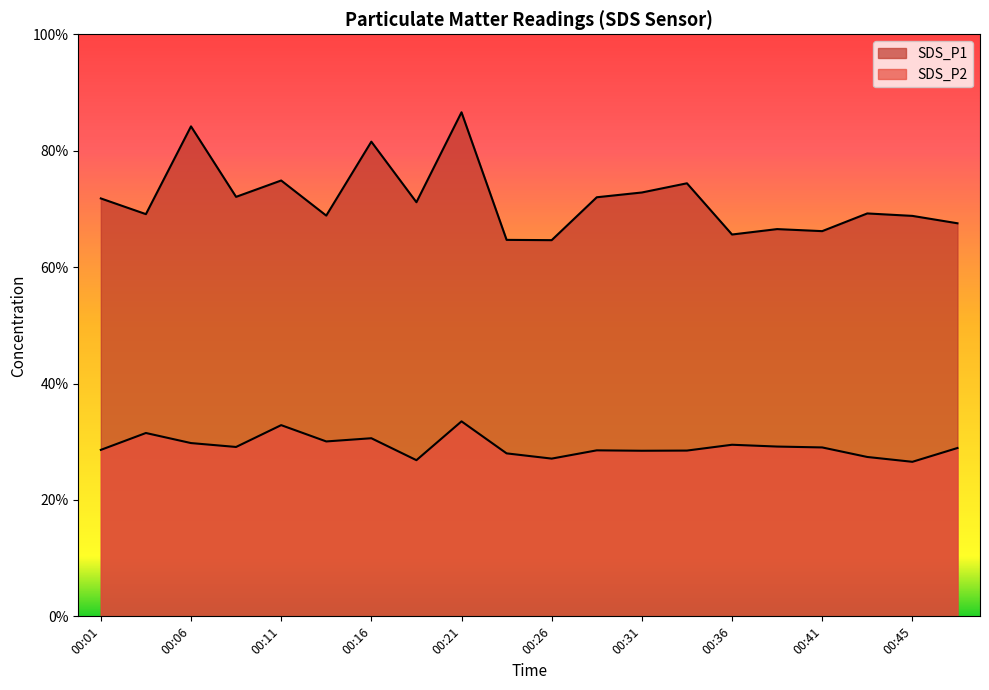

Is the value of SDS_P2 at 00:21 greater than the value of SDS_P1 at 00:06?

No